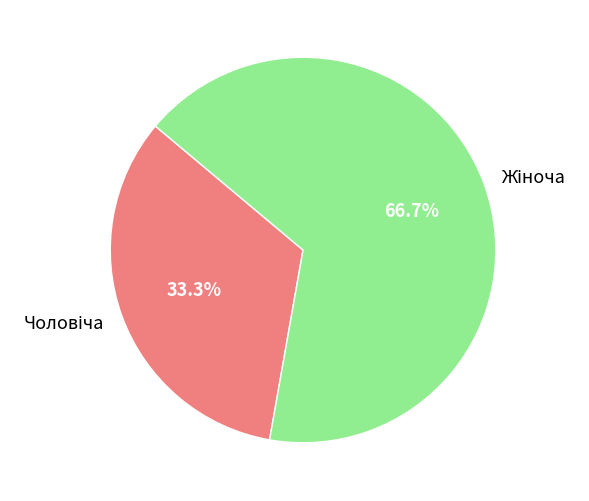

Is there a majority slice in this chart?

Yes